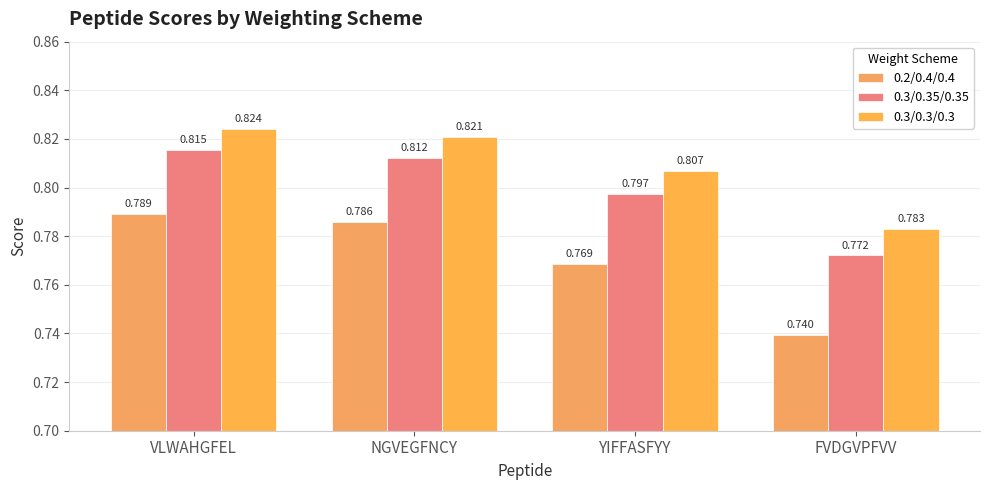

Rank the categories by 0.3/0.35/0.35 value from lowest to highest.

FVDGVPFVV, YIFFASFYY, NGVEGFNCY, VLWAHGFEL